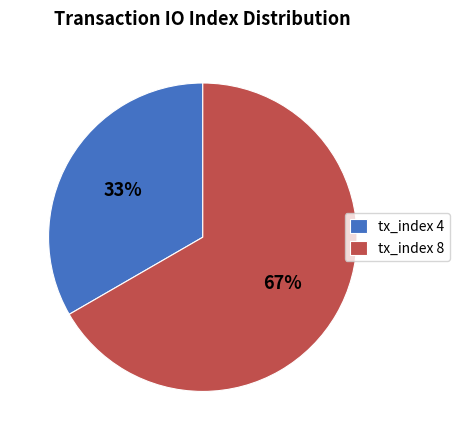

Which slice is the largest?

tx_index 8